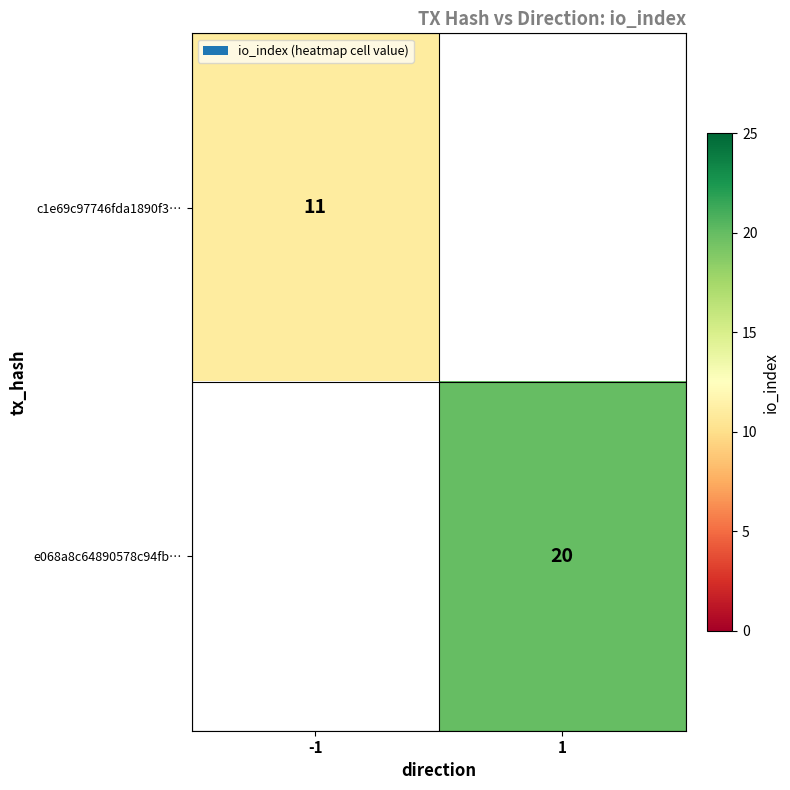

Is it true that e068a8c64890578c94fb… equals 20 at 1?

True